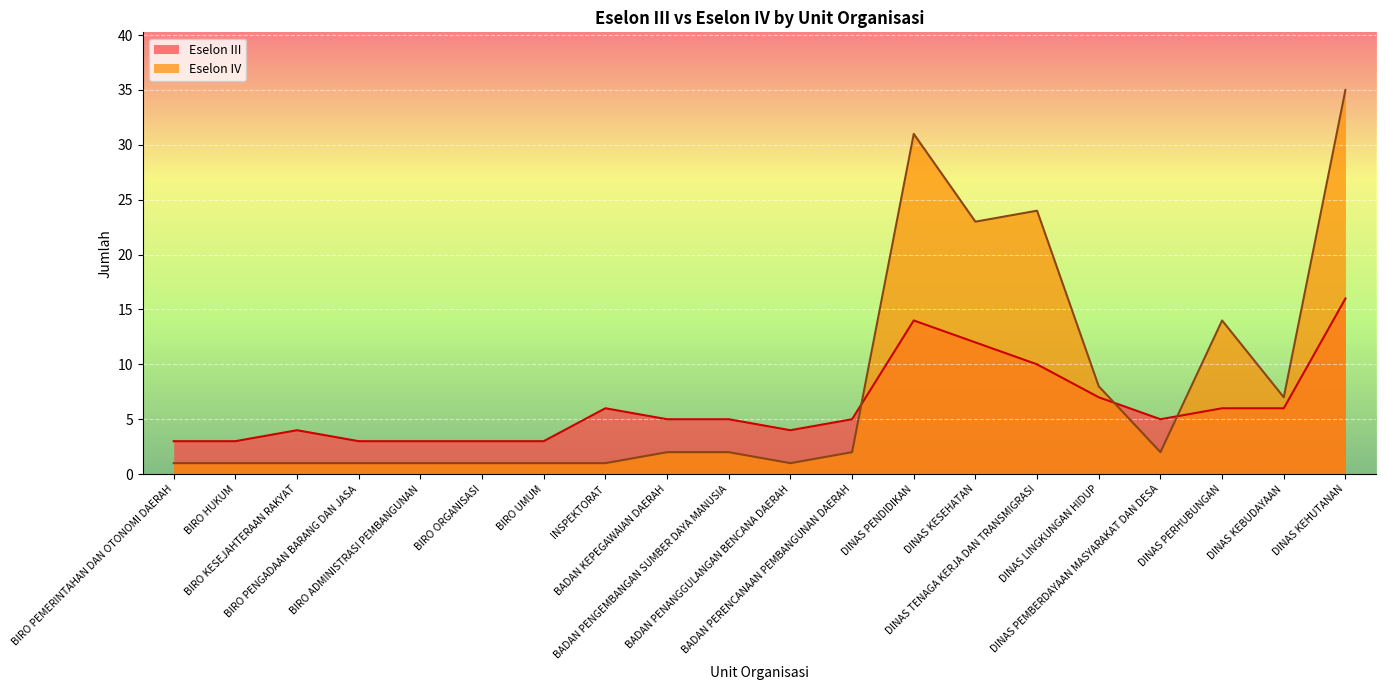

Which has a higher value, DINAS LINGKUNGAN HIDUP or BIRO ADMINISTRASI PEMBANGUNAN?

DINAS LINGKUNGAN HIDUP